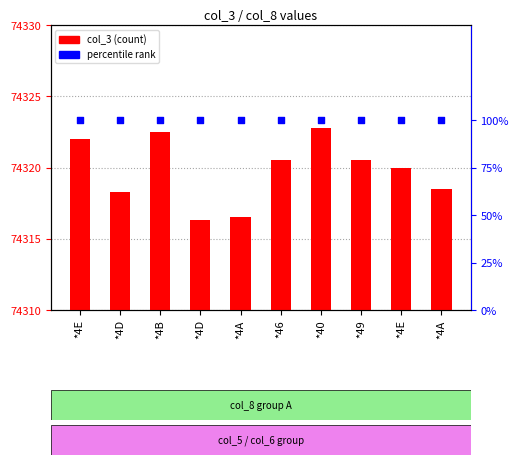

Which series has the widest spread of Y values?

col_3